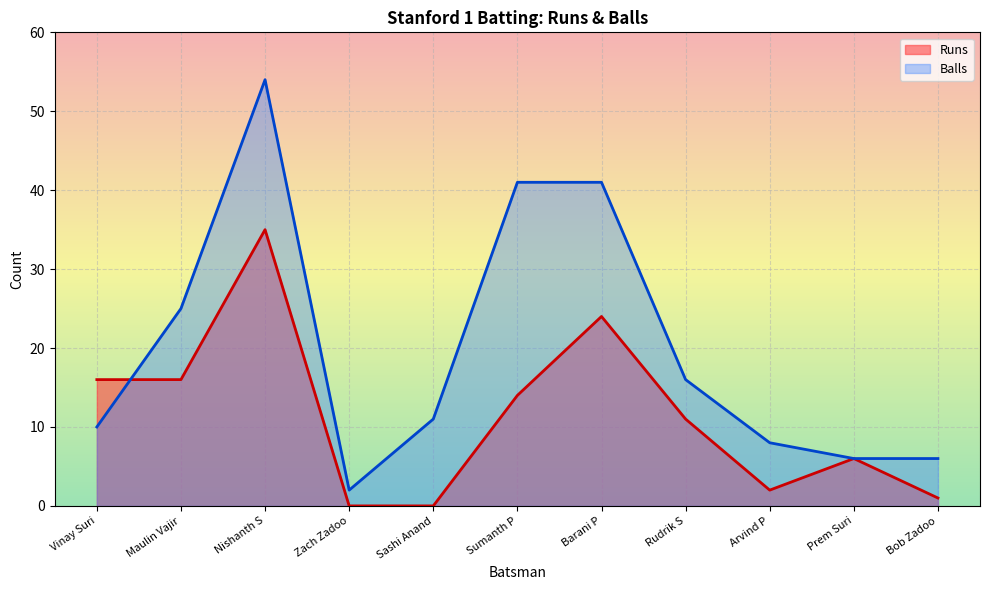

Reading left to right, what are all the values shown in this chart?

Runs: 16	16	35	0	0	14	24	11	2	6	1
Balls: 10	25	54	2	11	41	41	16	8	6	6